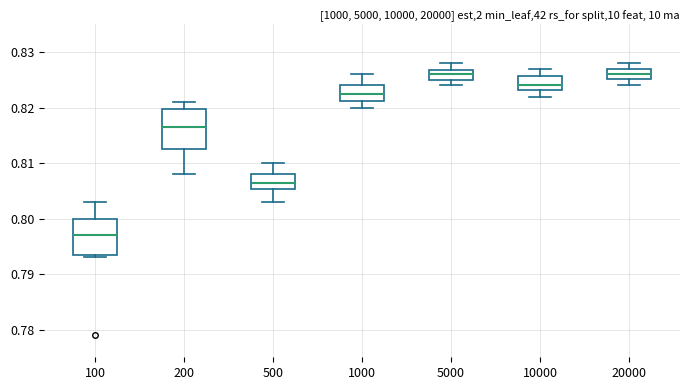

Which box's median line is the lowest?

100